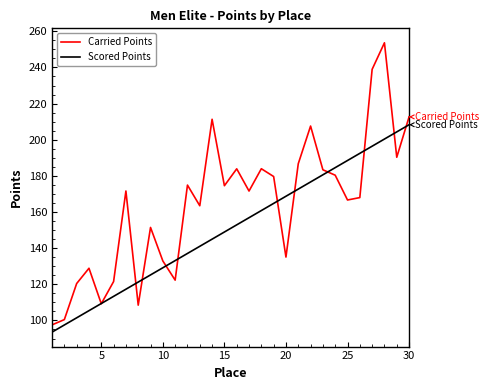

At how many categories does at least one series exceed 219?

2